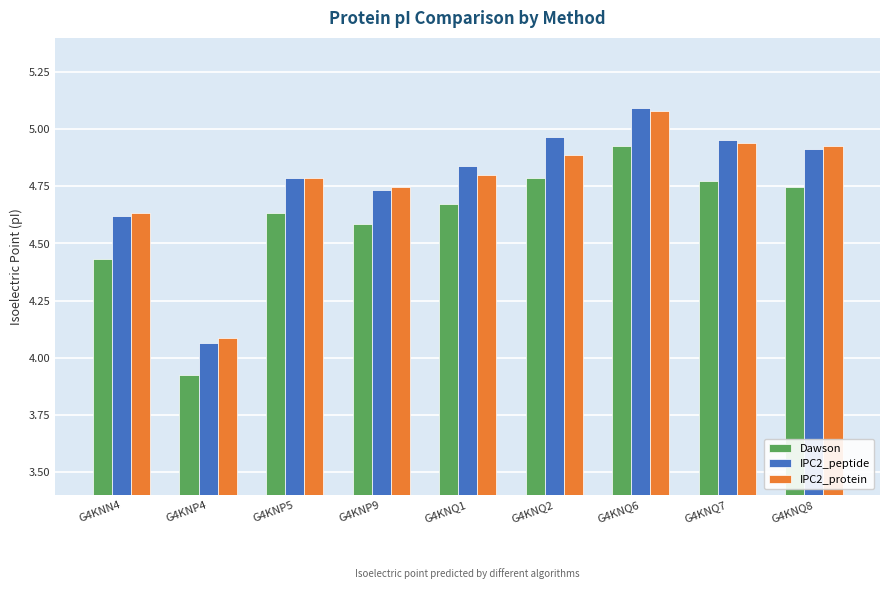

What is the difference between the second highest and second lowest values in the IPC2_protein series?

0.3